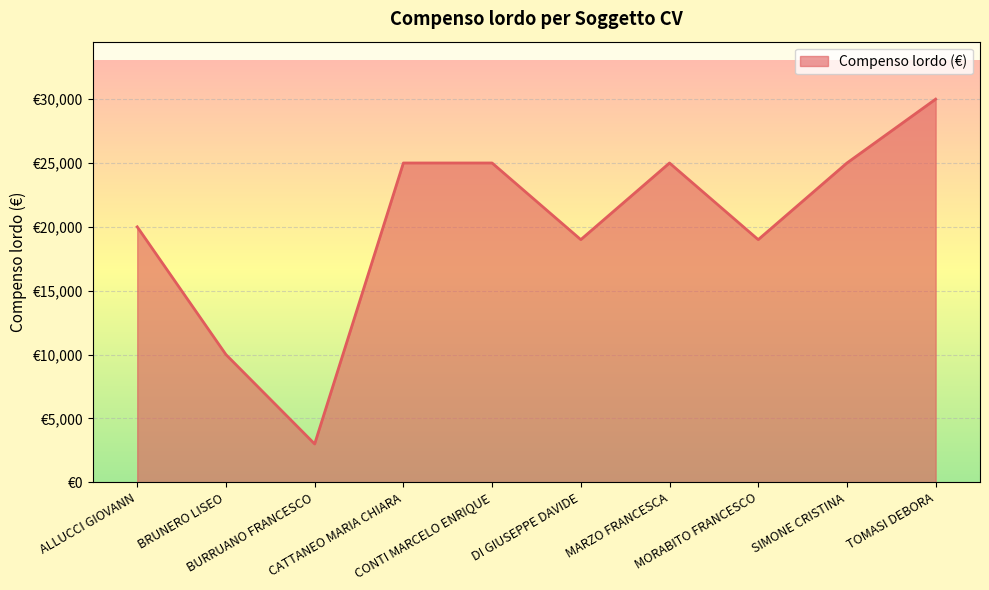

What is the label of the 7th point from the left?

MARZO FRANCESCA